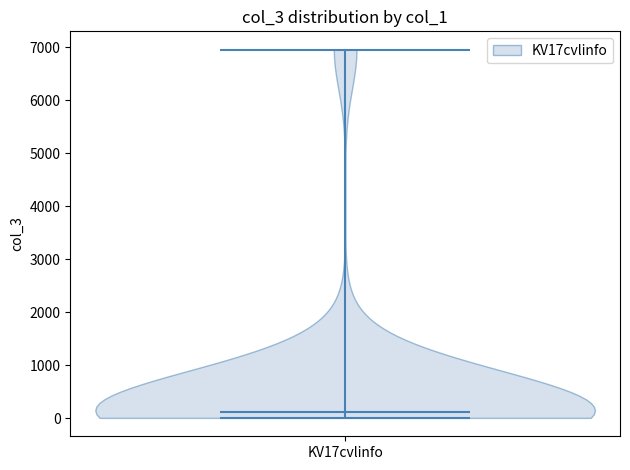

Read this violin plot against the y-axis: where its median line is, and the lowest and highest points the violin reaches. The values are not printed on the chart, so give them approximately, as read against the axis.

median line 100, lowest point 0, highest point 7000